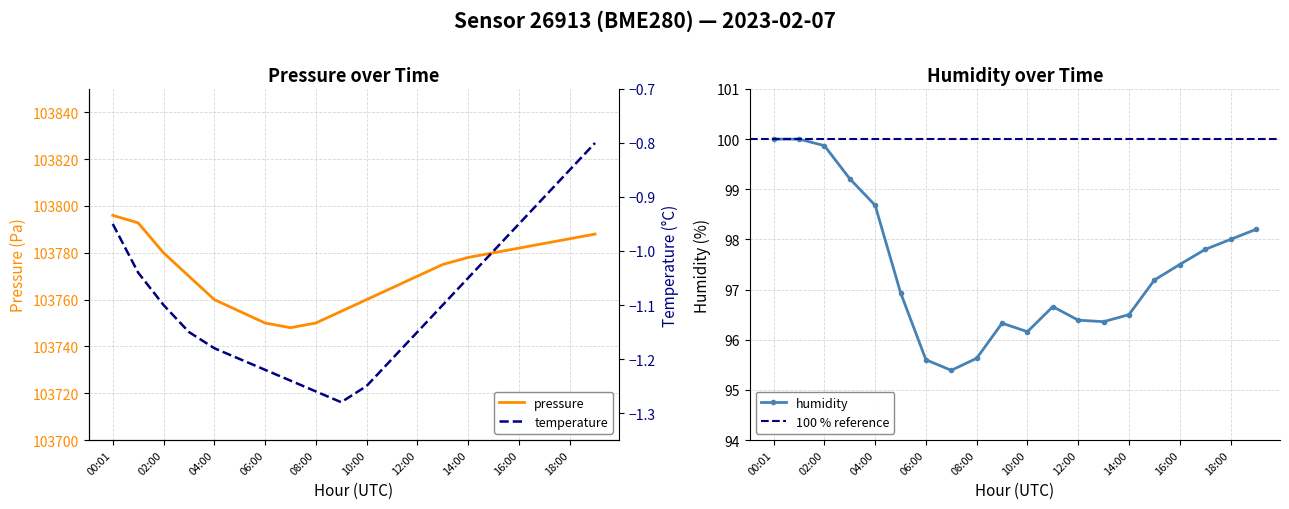

What is the label of the 5th point from the left?

04:00